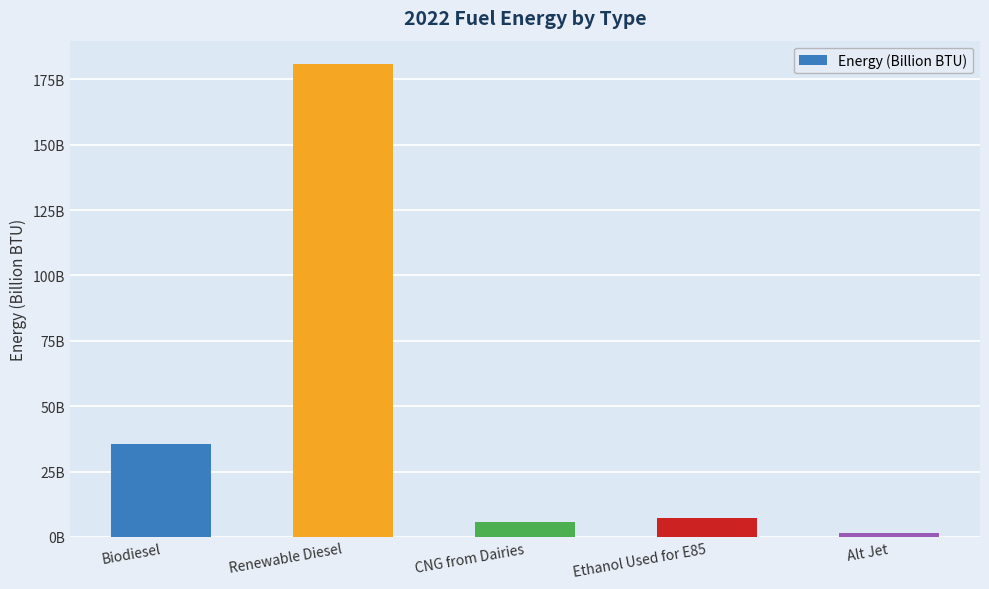

Rank the categories by value from lowest to highest.

Alt Jet, CNG from Dairies, Ethanol Used for E85, Biodiesel, Renewable Diesel